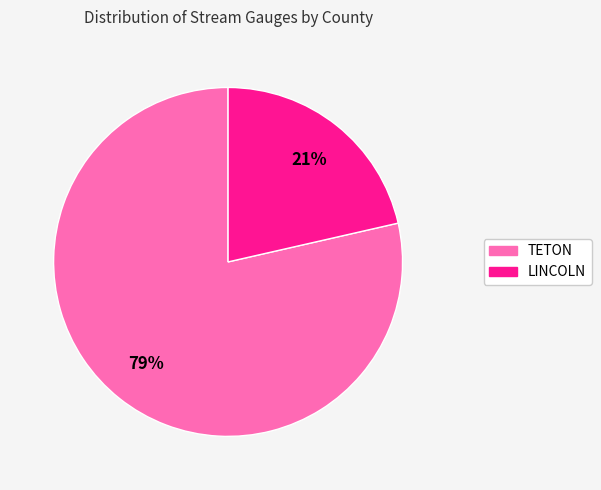

Is the sum of TETON and LINCOLN greater than half?

Yes